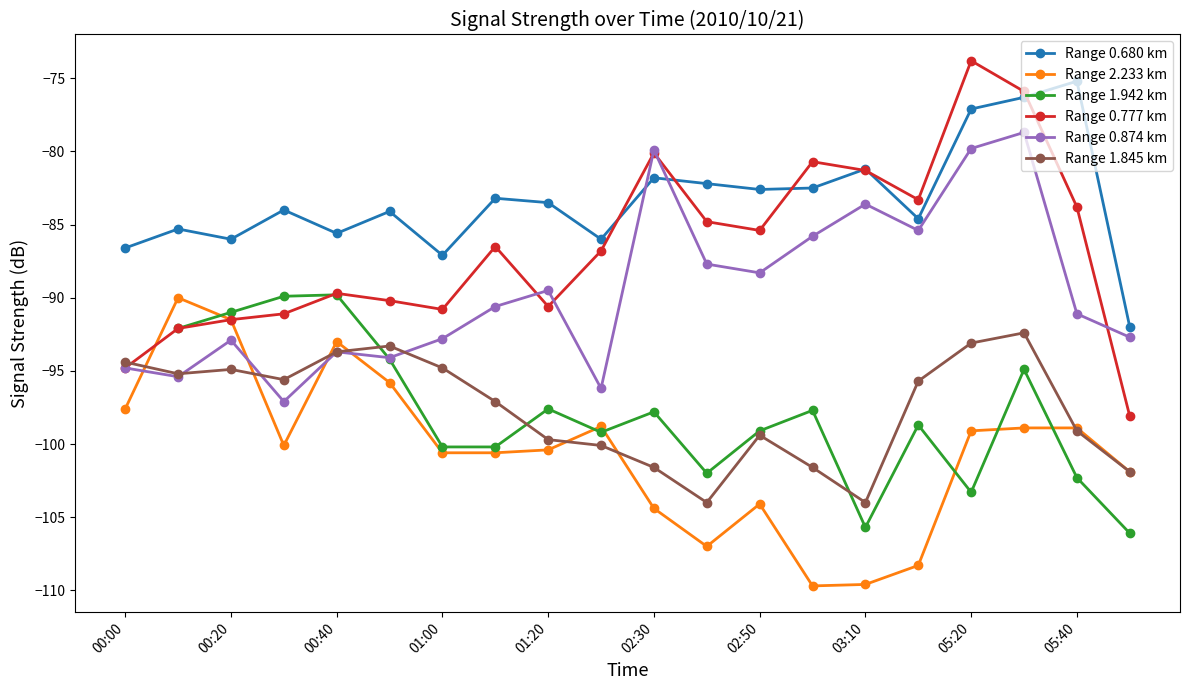

The value of Range 1.845 km at 00:00 is -129.2. True or false?

False